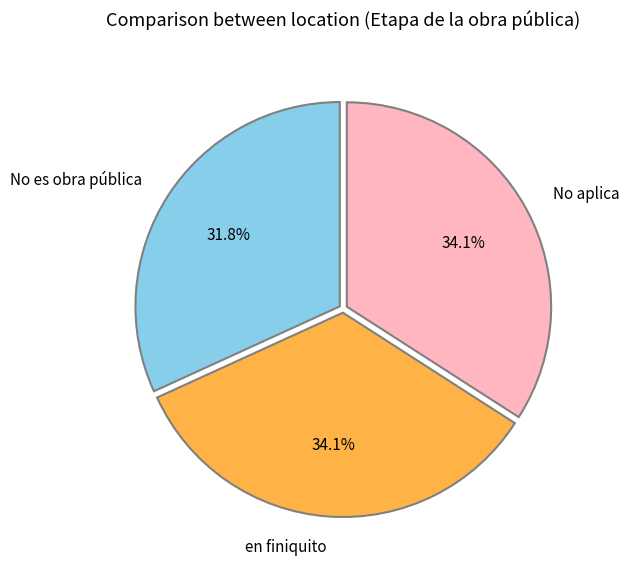

Which slice is the smallest?

No es obra pública